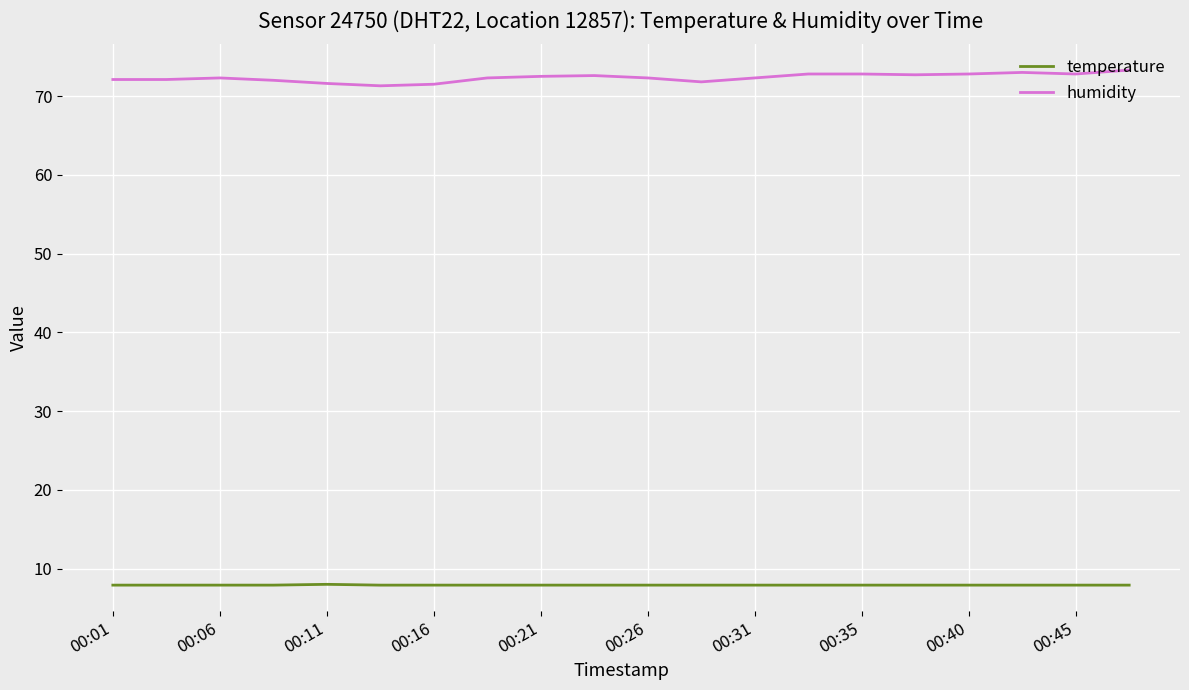

What are all the series names shown in the legend?

temperature, humidity